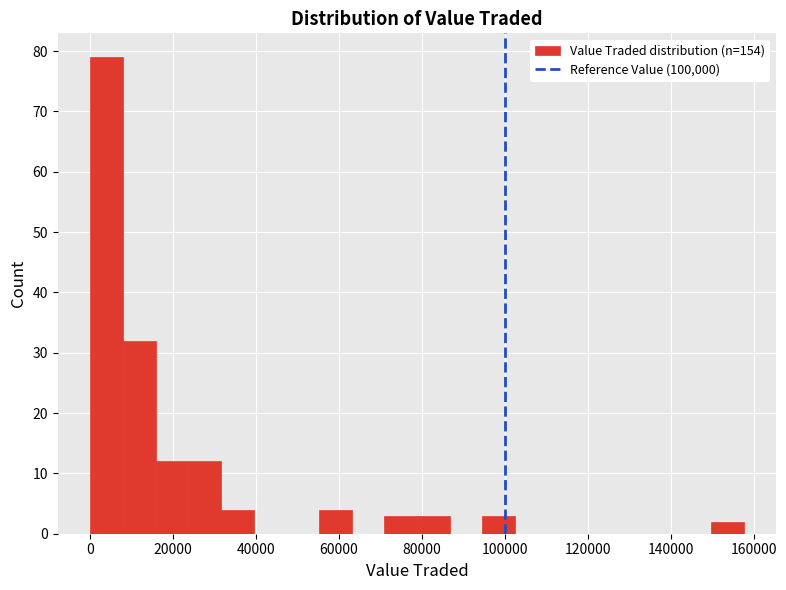

Read against the x-axis, roughly where is the centre of the tallest bar?

4000